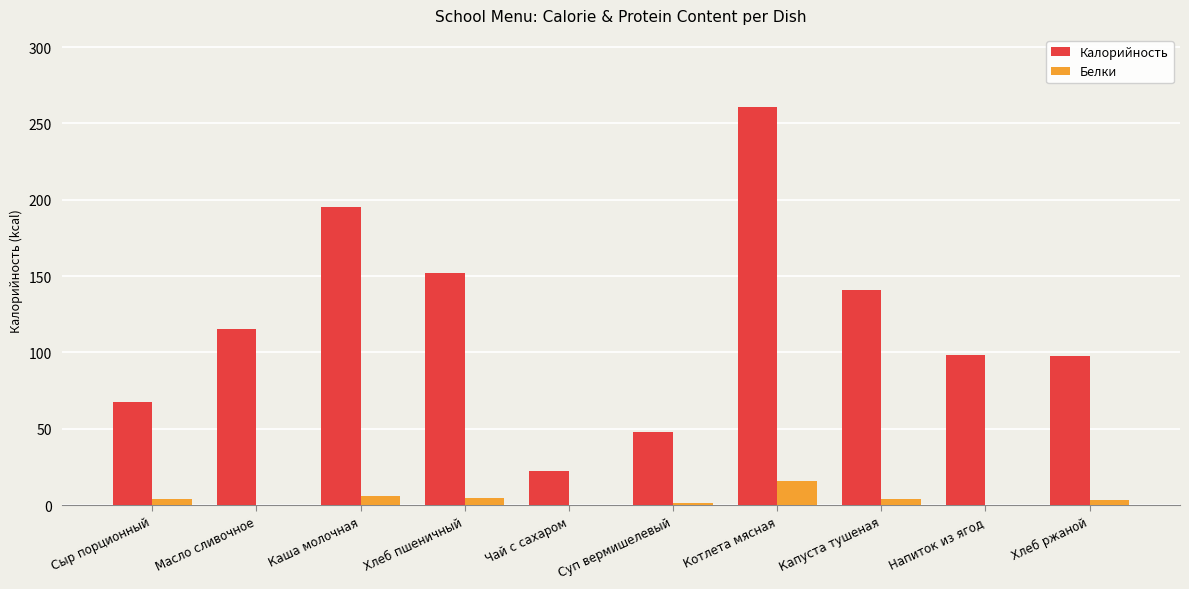

How many groups of bars are there?

10